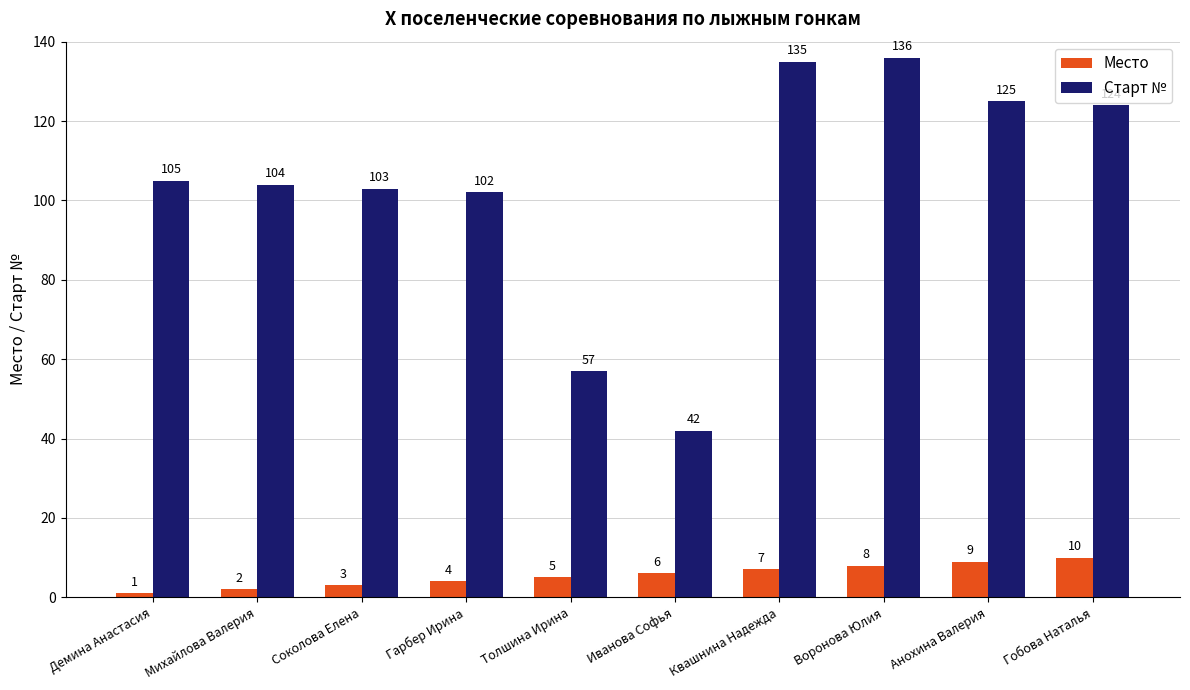

How many distinct data groups are displayed?

2